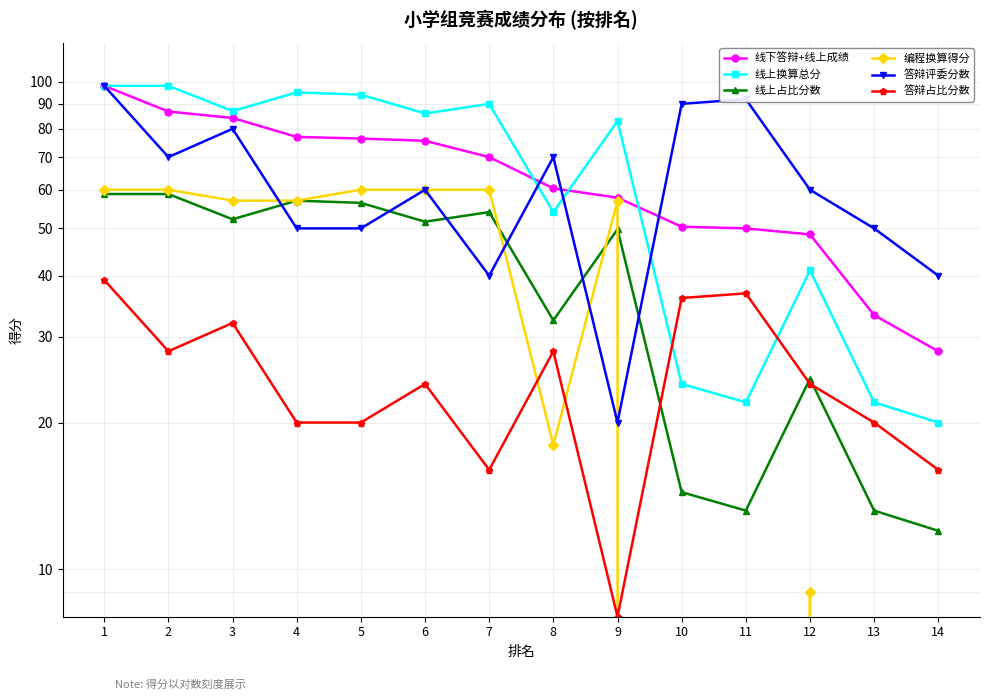

Is this an area chart (filled region under the line)?

No